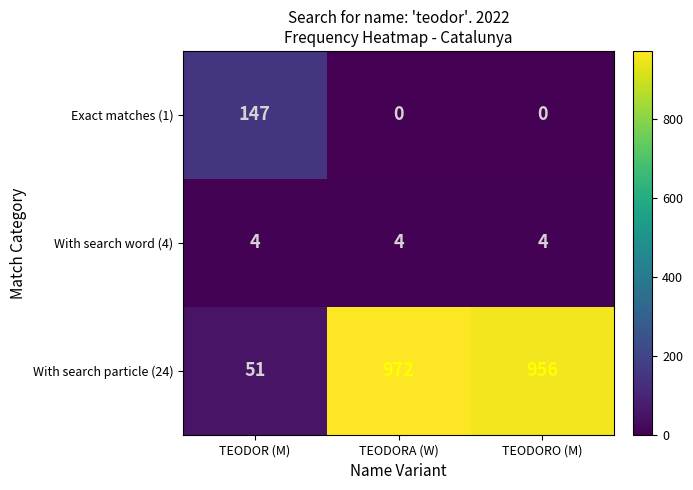

What is the sum of the With search particle (24) values at TEODORO (M) and TEODOR (M)?

1007